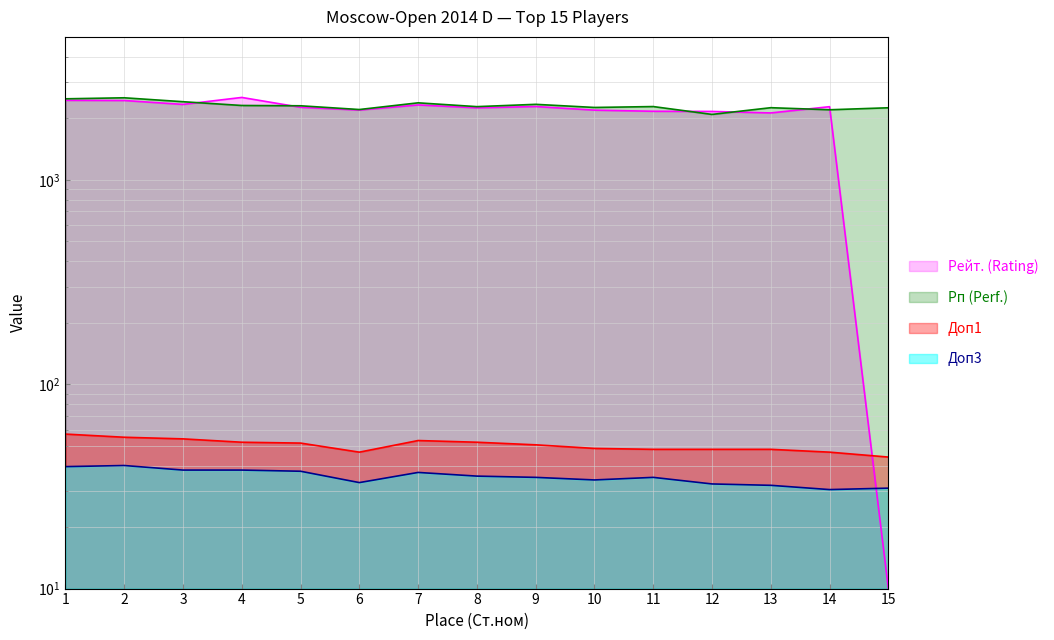

Which series has the largest total across all categories?

Рп (Perf.)